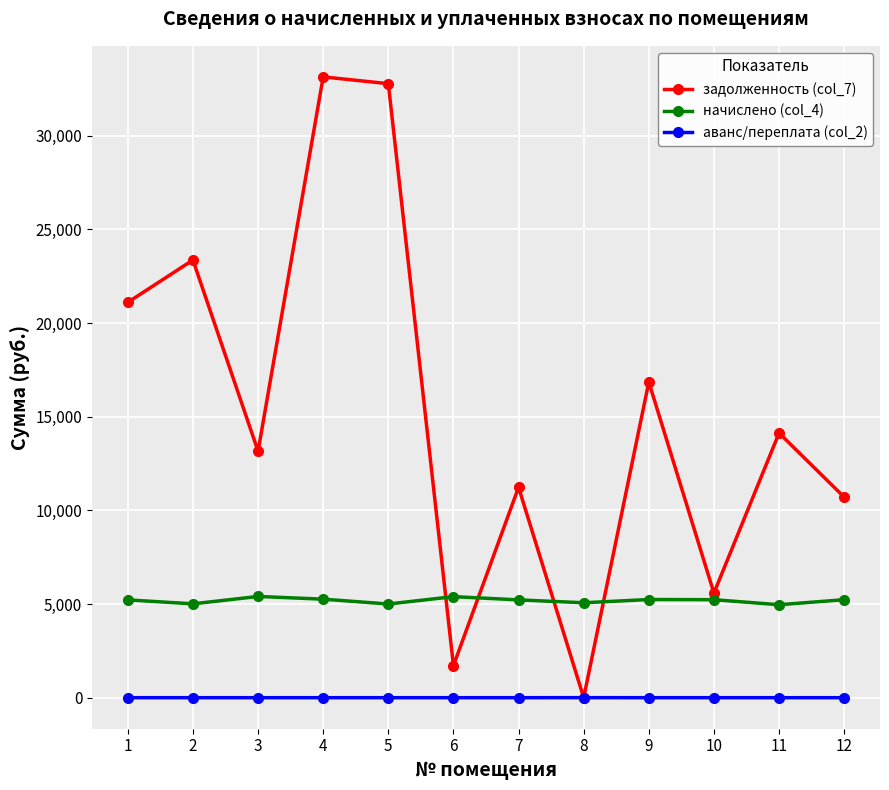

At how many categories does at least one series exceed 28471?

2